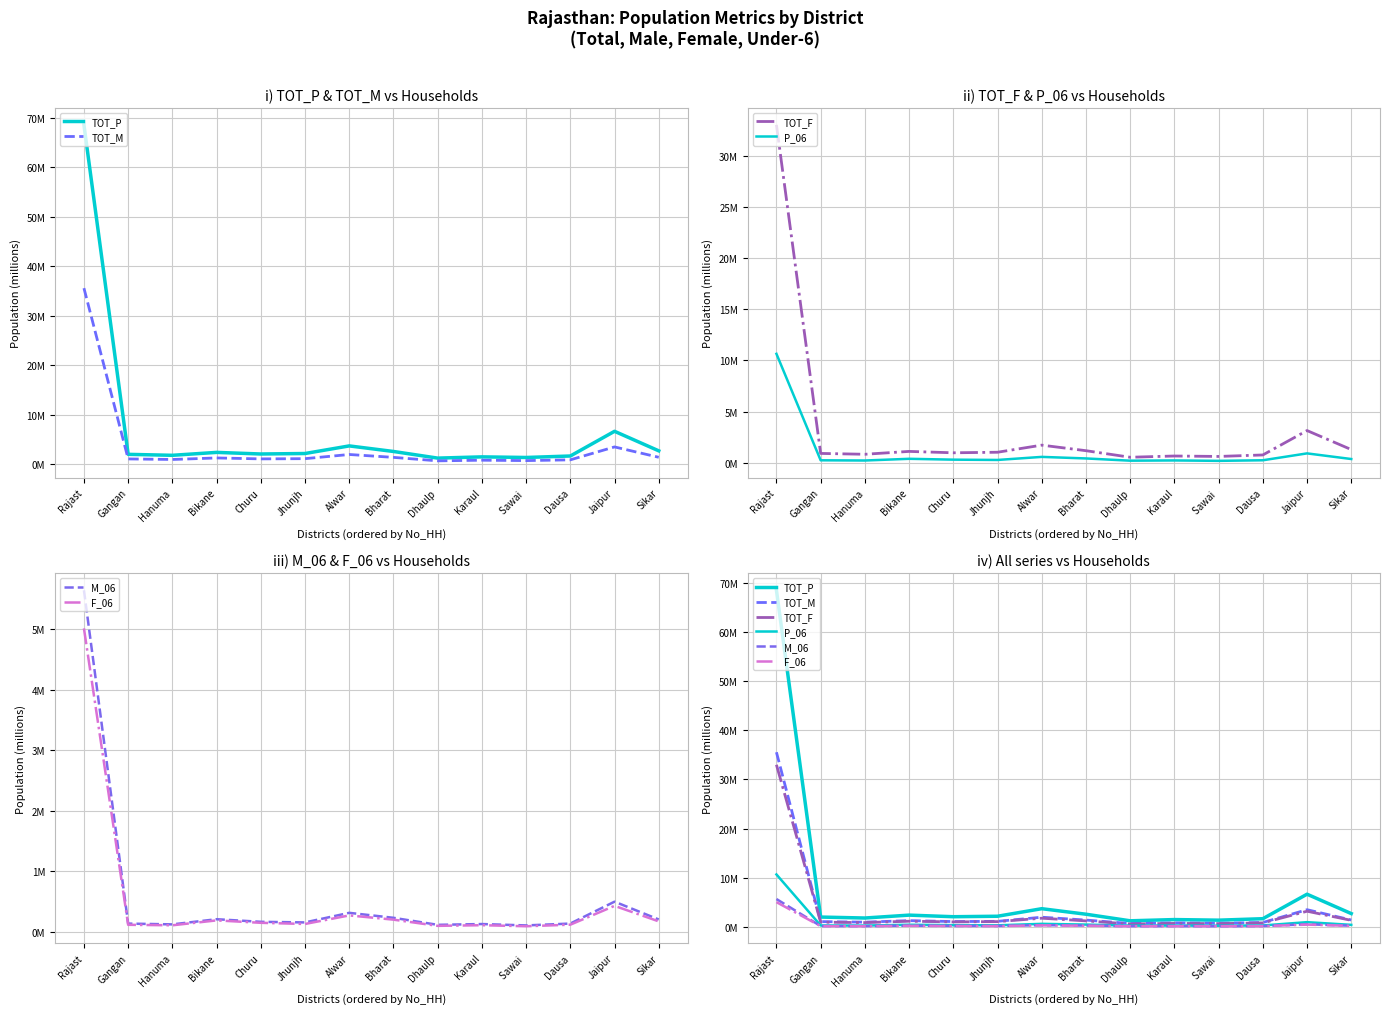

The TOT_F series shows 3.2 at Jaipur. True or false?

True